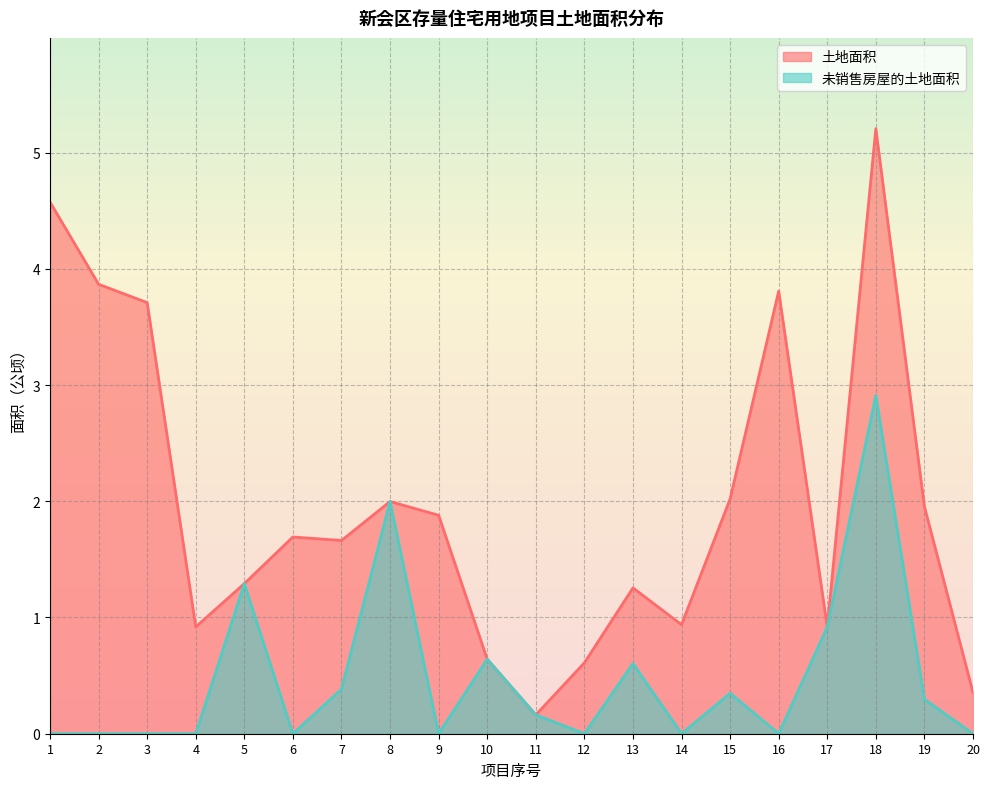

What is the average value of the 未销售房屋的土地面积 series?

0.5